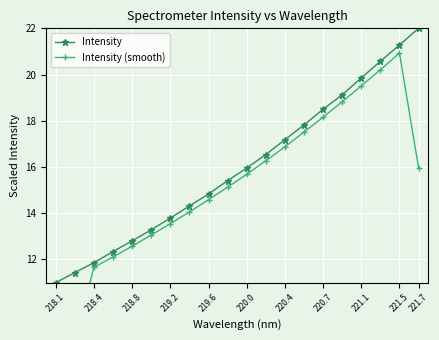

Which category has the lowest value across all series?

218.1